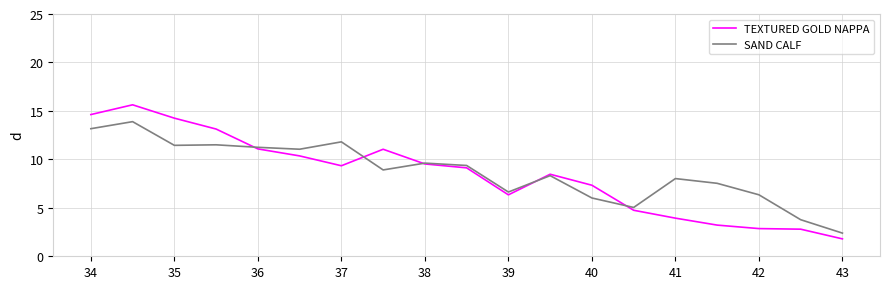

True or false: TEXTURED GOLD NAPPA and SAND CALF cross at least once.

True